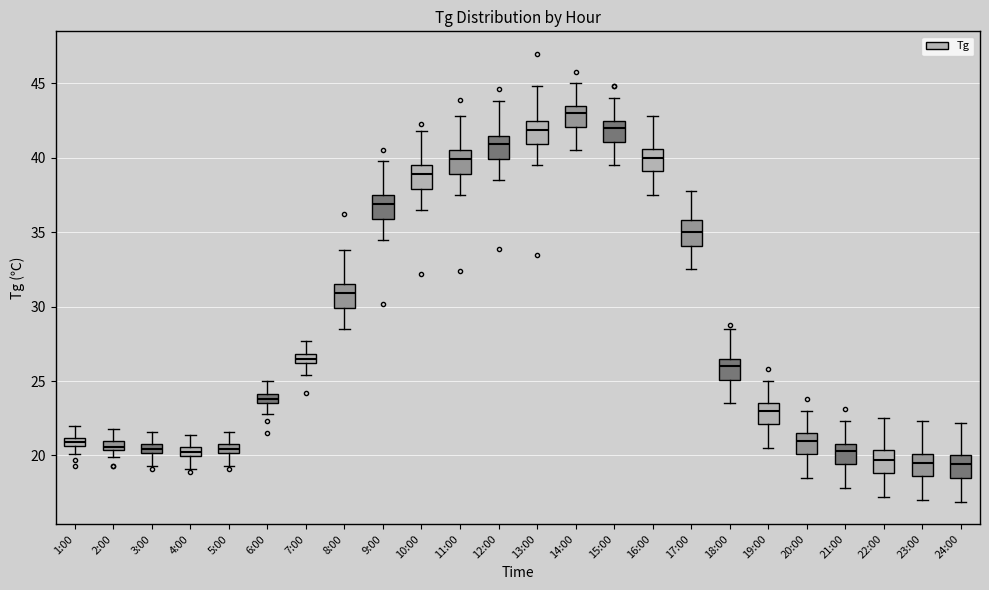

Which box has the highest median line?

14:00